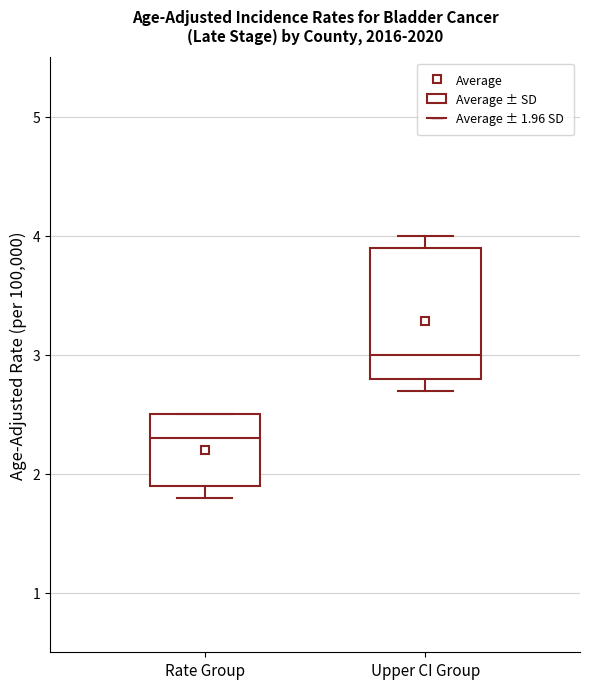

Comparing the boxes themselves (not the whiskers), which one is the tallest?

Upper CI Group